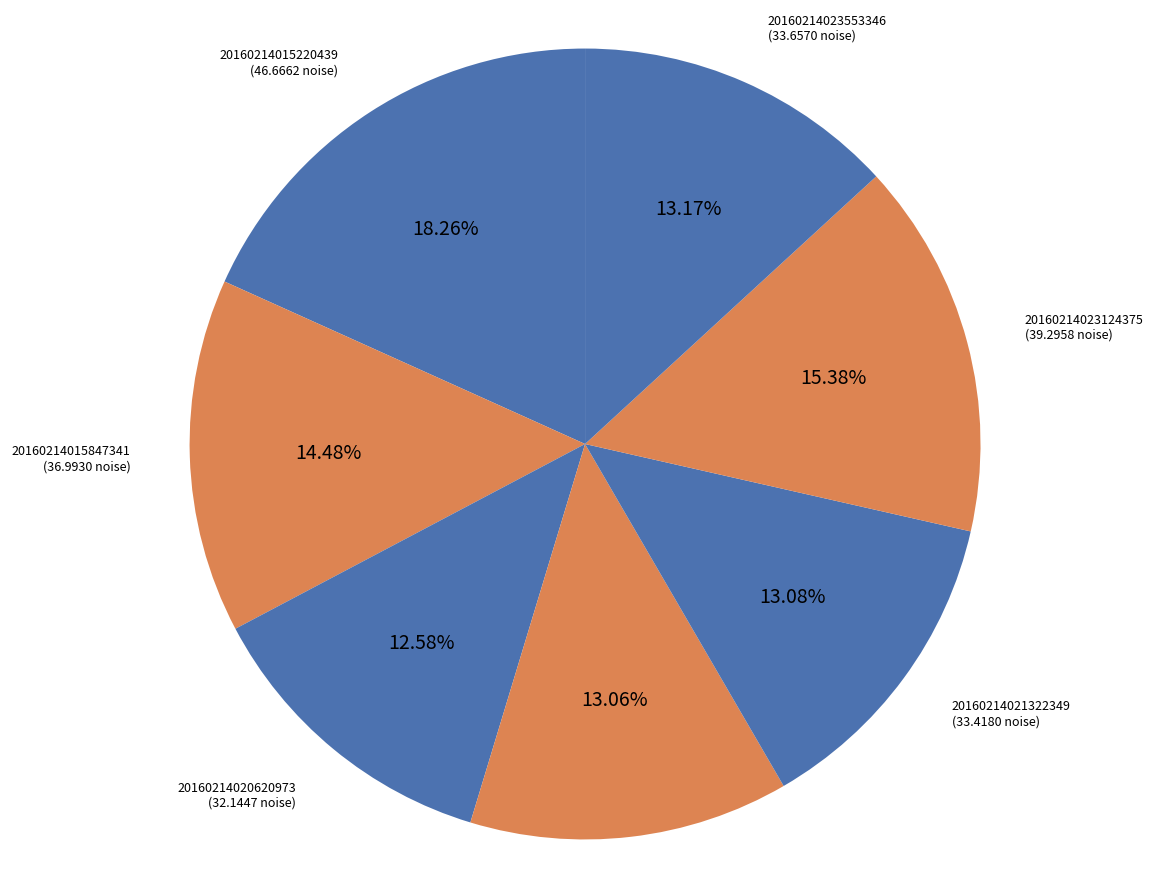

Count the number of slices in the pie.

7